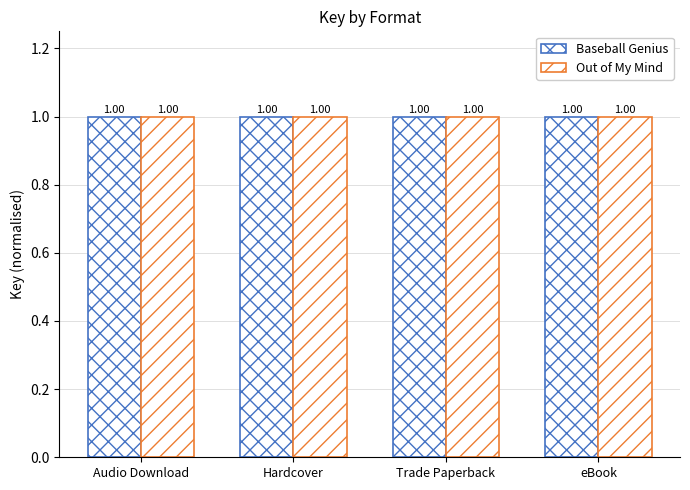

How many bars are there in total?

8